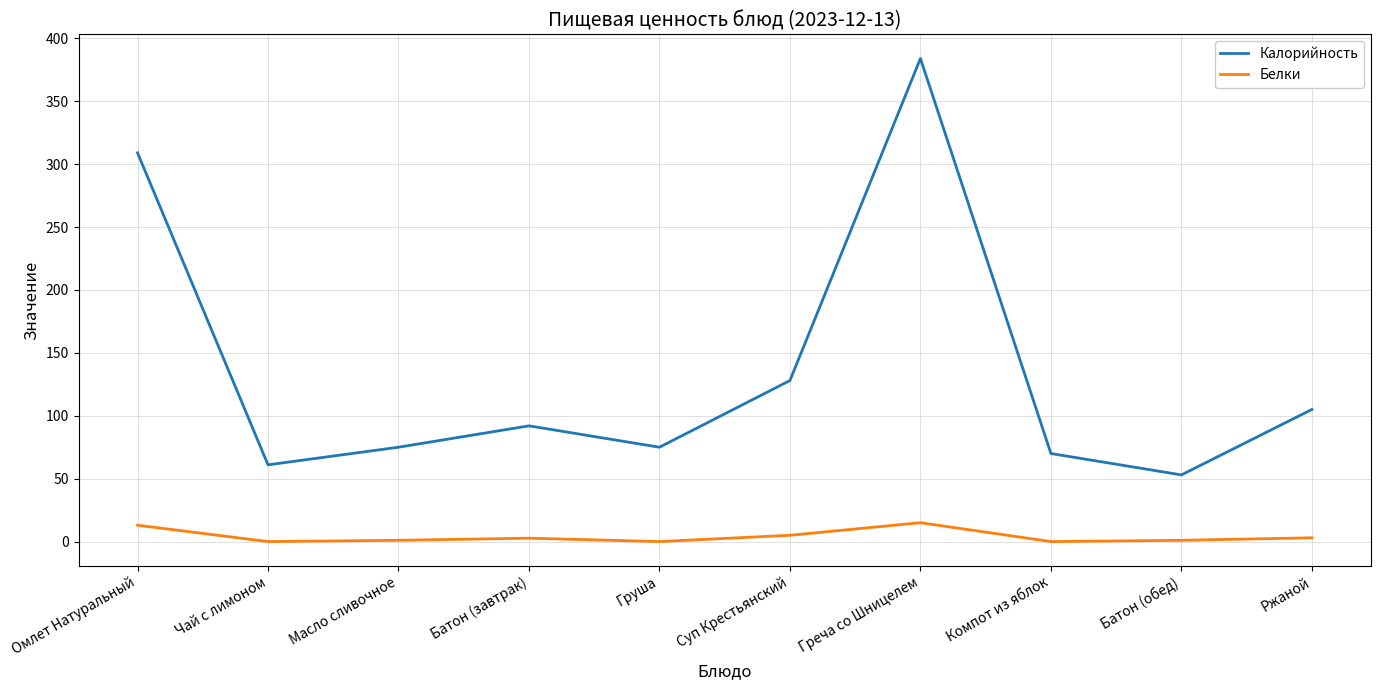

What is the sum of the Белки values at Ржаной and Омлет Натуральный?

16.0